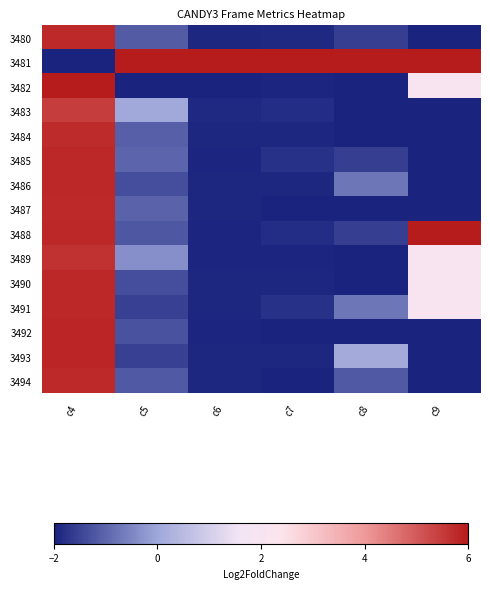

Between c7 and c8, which series saw the biggest shift?

3493